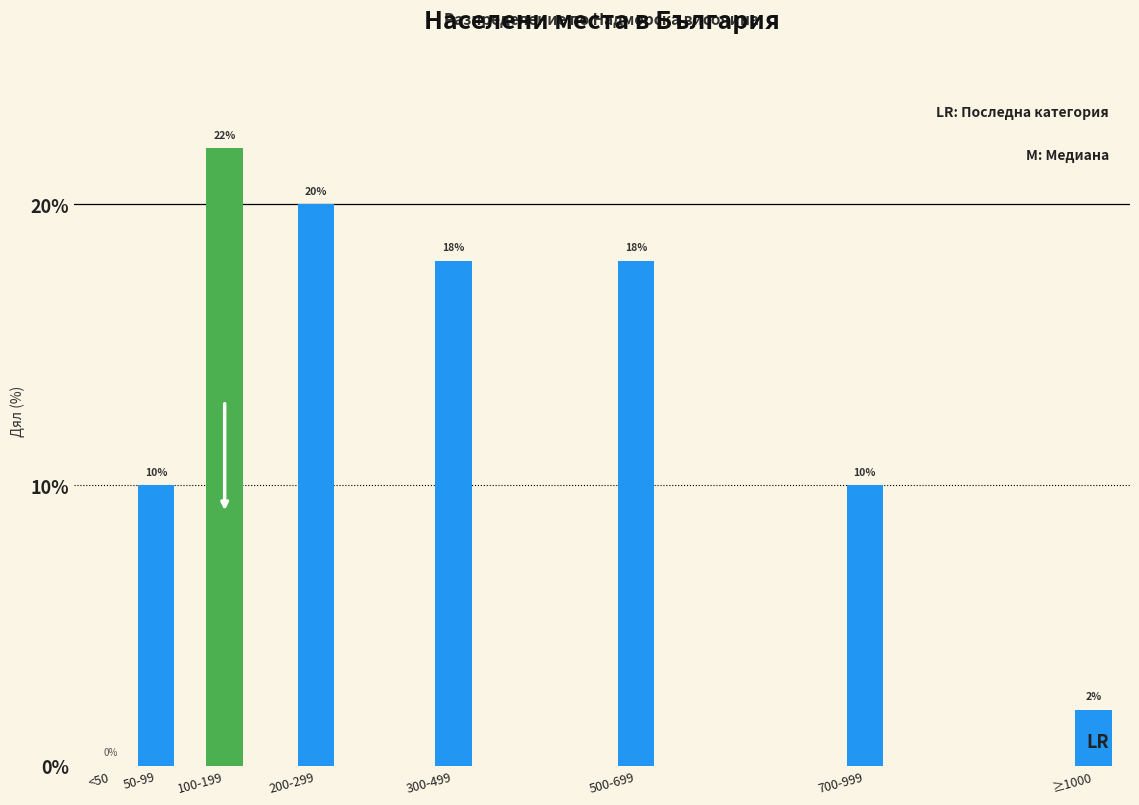

True or false: the data shows 7 at 700-999.

False